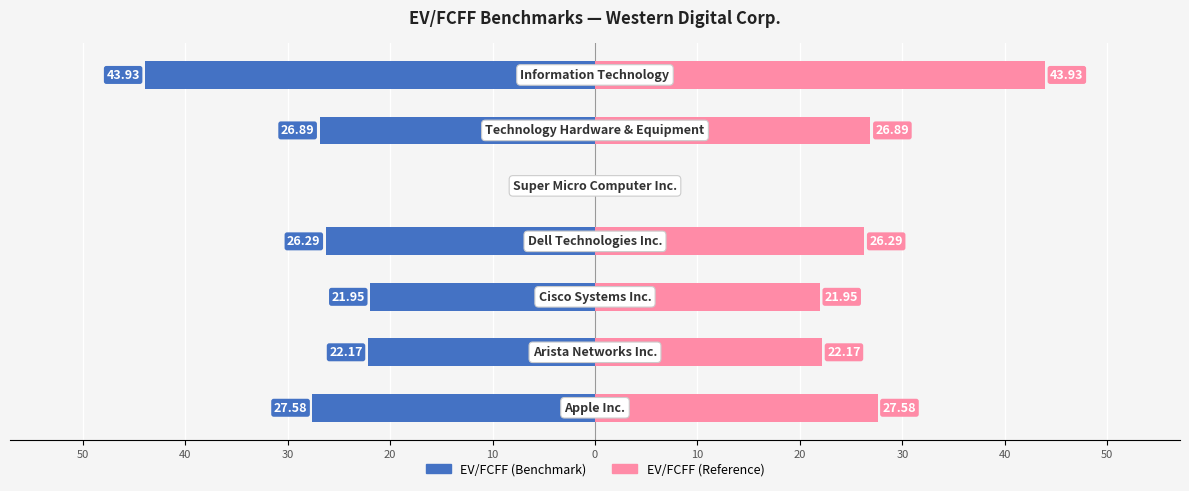

Which series has the widest spread of values?

EV/FCFF (Benchmark)